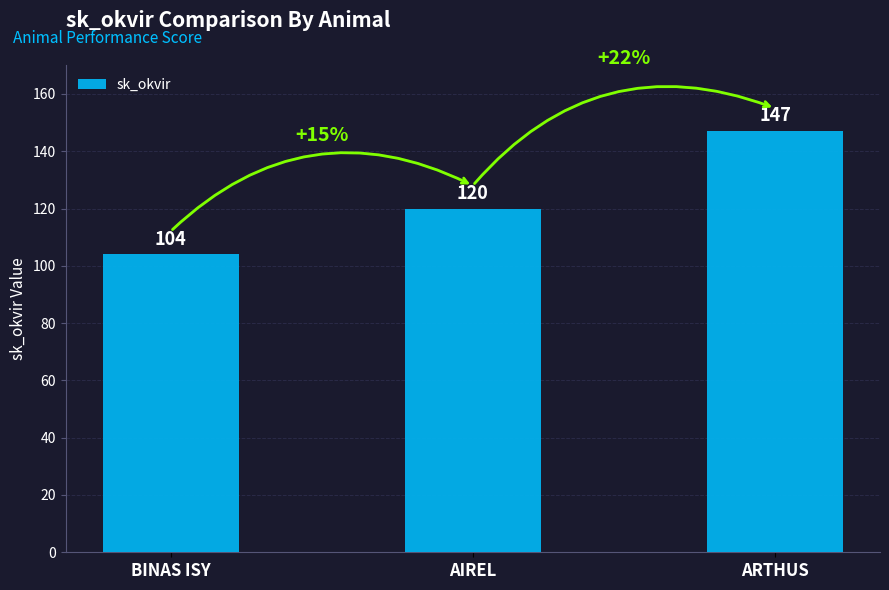

Rank the categories by value from highest to lowest.

ARTHUS, AIREL, BINAS ISY